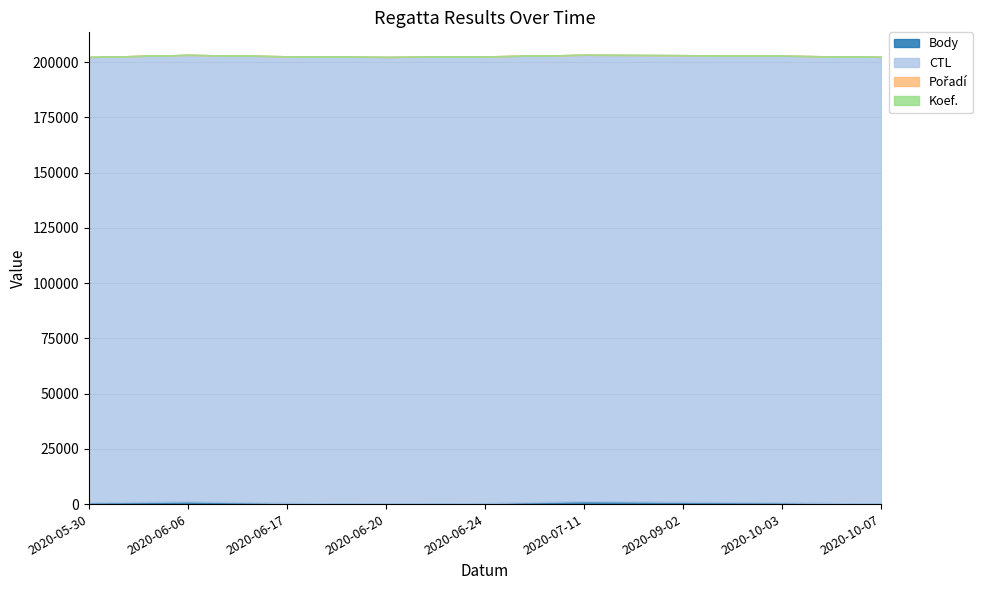

True or false: Pořadí has a value of 3 at 2020-06-24.

True